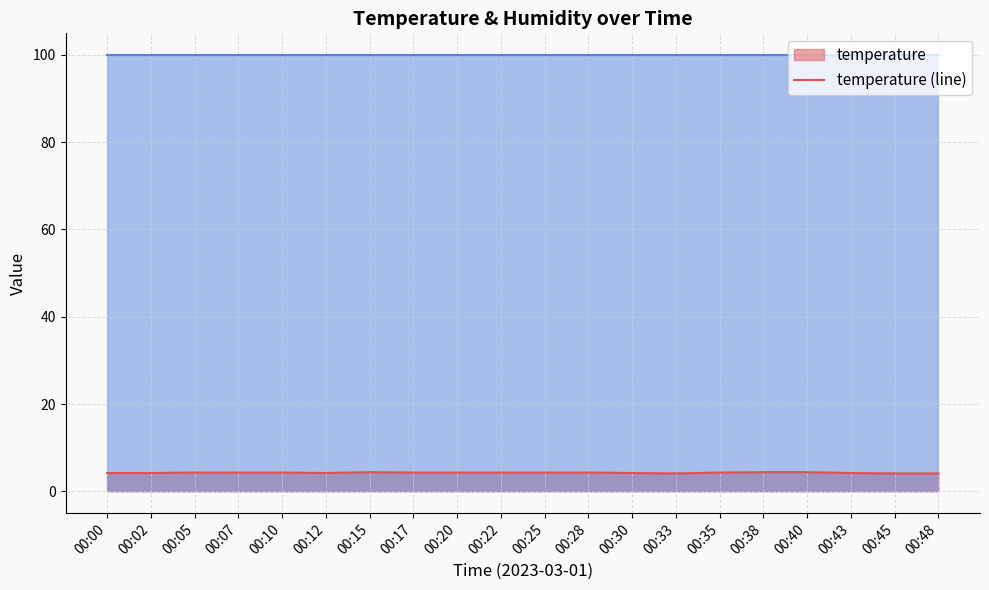

At how many categories does at least one series exceed 10?

20